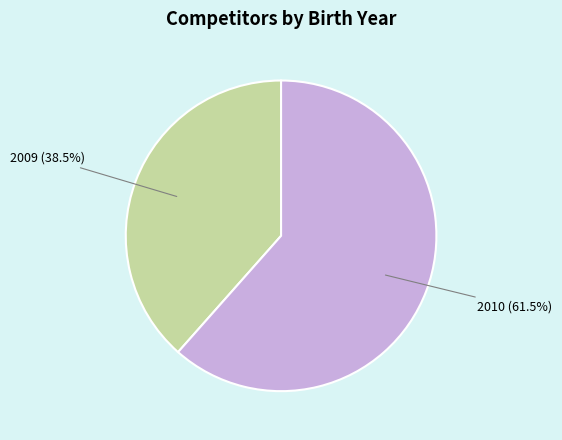

Combined, do 2009 and 2010 account for over 50%?

Yes